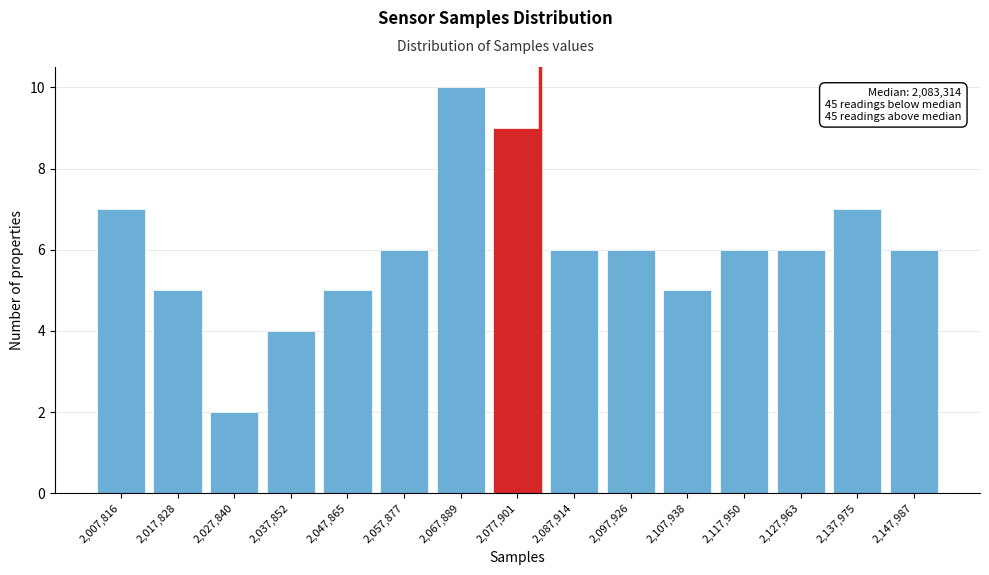

Reading left to right, what are all the values shown in this chart?

2,007,816=7	2,017,828=5	2,027,840=2	2,037,852=4	2,047,865=5	2,057,877=6	2,067,889=10	2,077,901=9	2,087,914=6	2,097,926=6	2,107,938=5	2,117,950=6	2,127,963=6	2,137,975=7	2,147,987=6